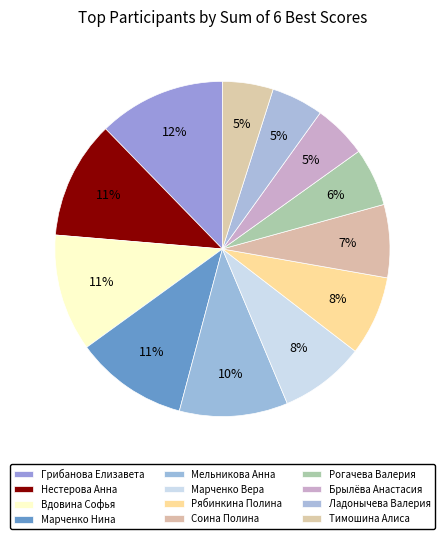

Rank the categories by value from highest to lowest.

Грибанова Елизавета, Нестерова Анна, Вдовина Софья, Марченко Нина, Мельникова Анна, Марченко Вера, Рябинкина Полина, Соина Полина, Рогачева Валерия, Брылёва Анастасия, Ладонычева Валерия, Тимошина Алиса